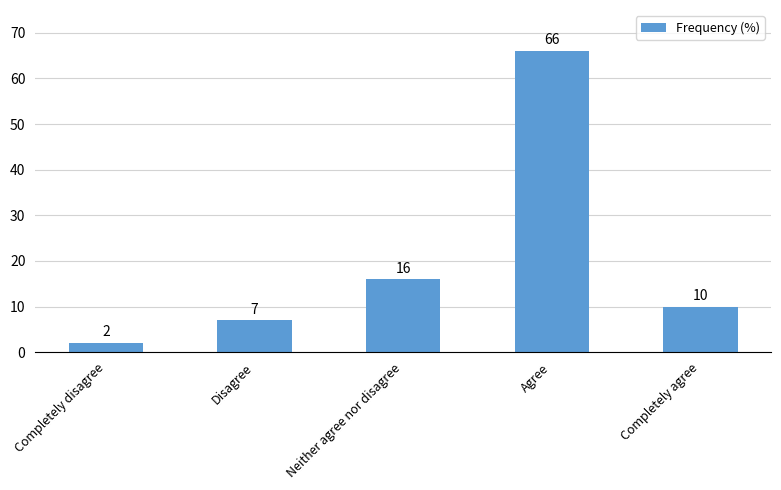

What is the ratio of the value at Completely disagree to the value at Completely agree?

0.2